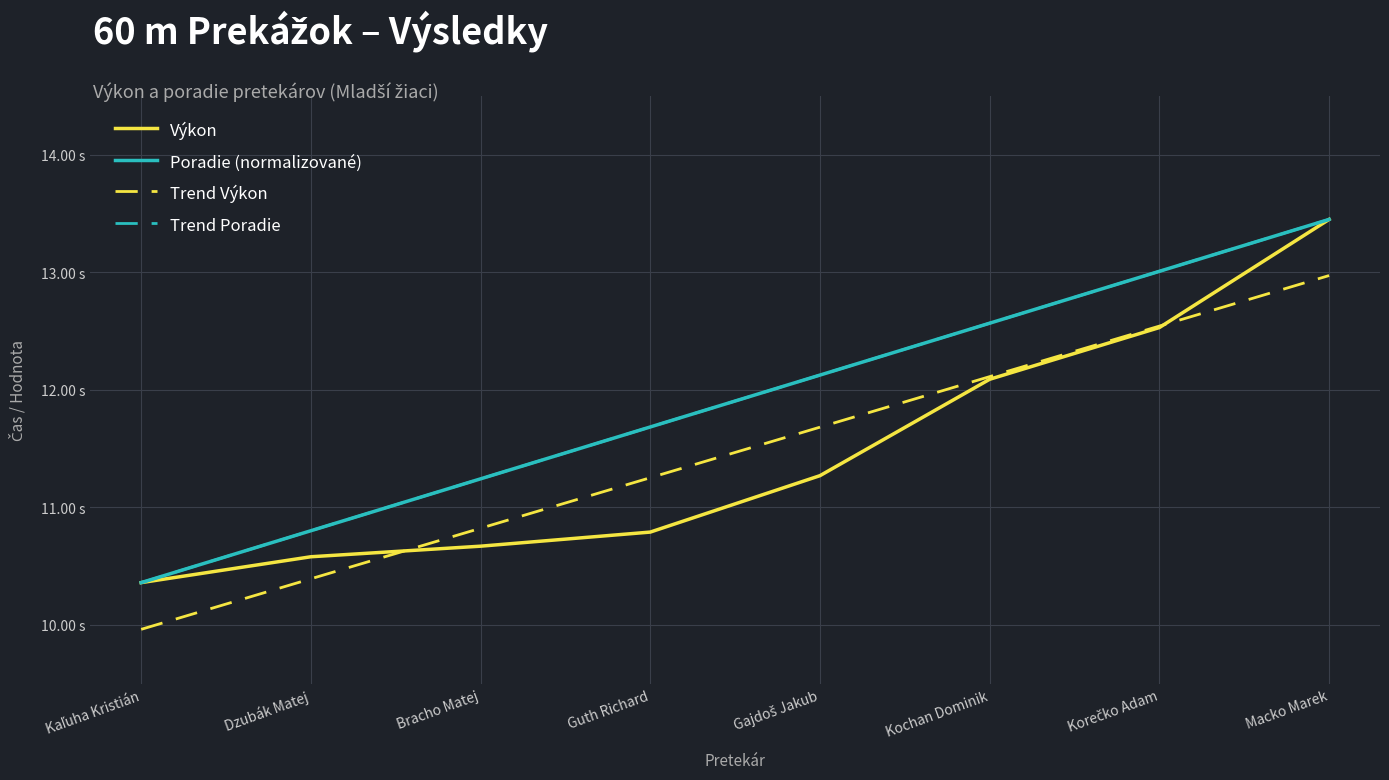

Does the chart have visible grid lines?

Yes